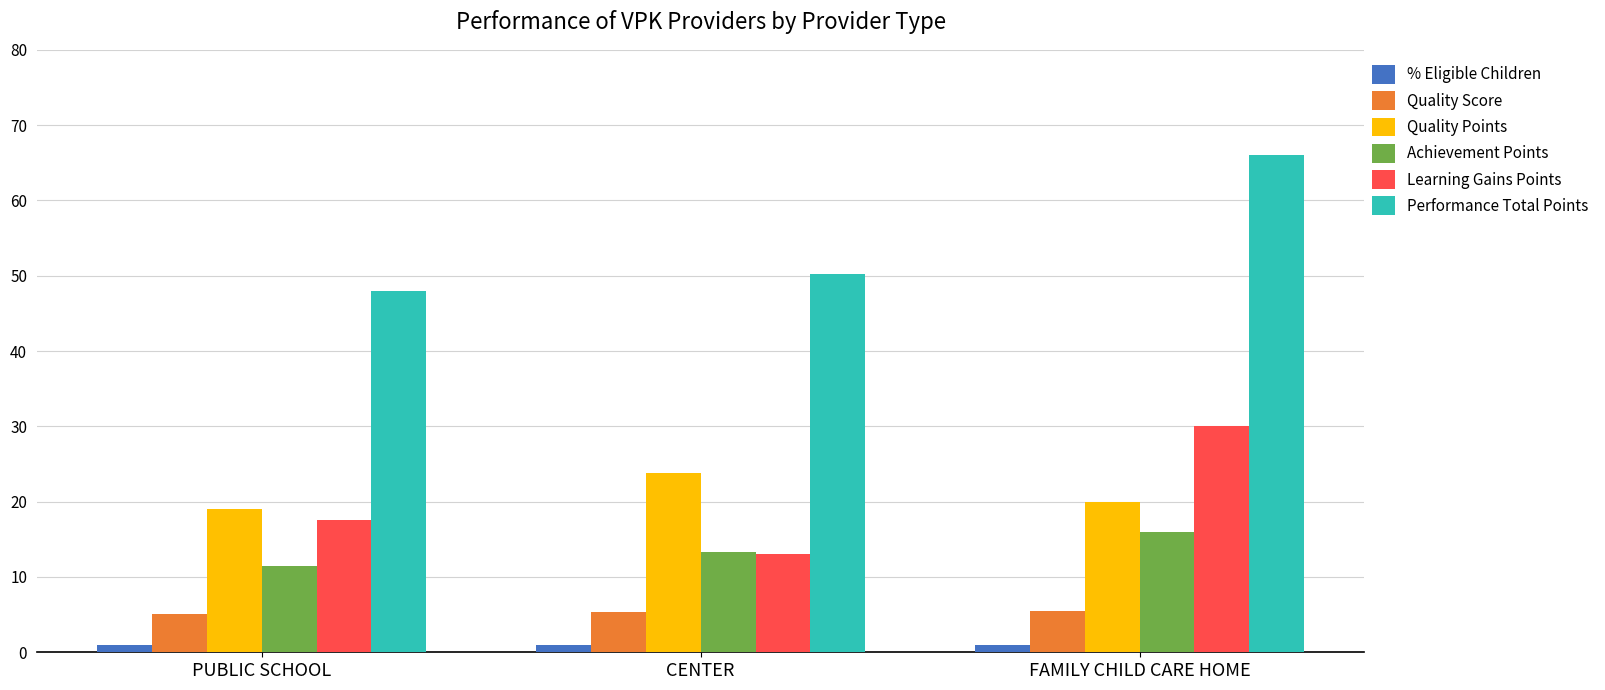

At which label does Performance Total Points reach its peak?

FAMILY CHILD CARE HOME